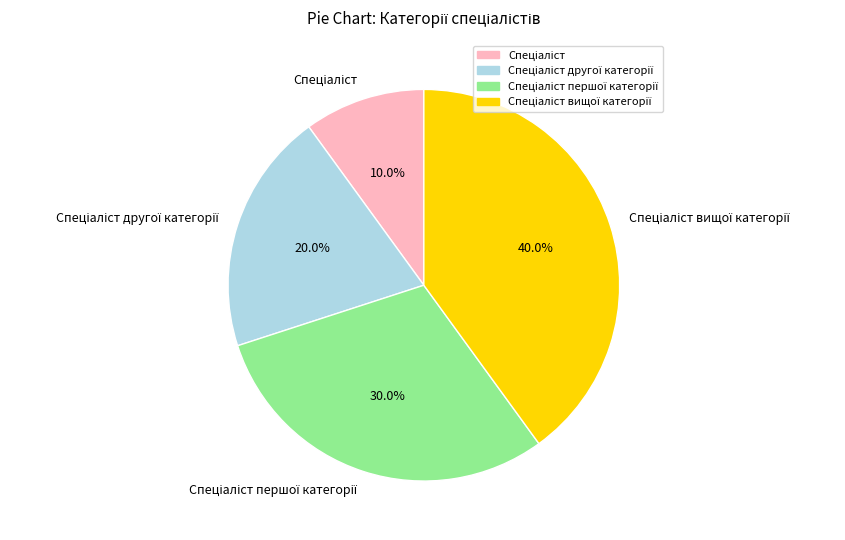

Count the number of slices in the pie.

4